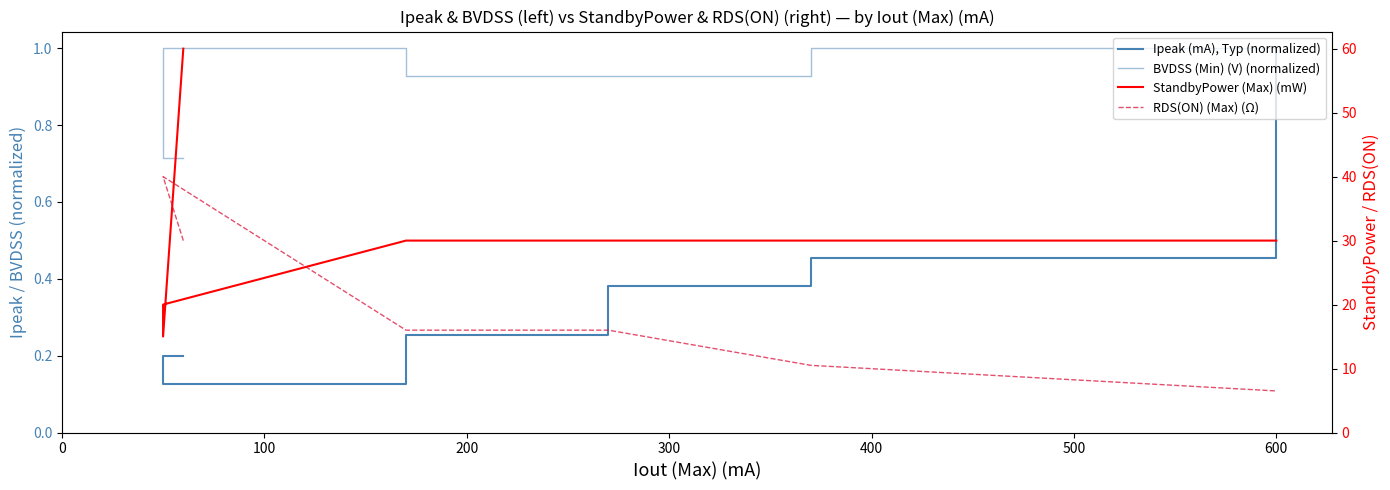

What is the sum of all RDS(ON) (Max) (Ω) values?

159.0